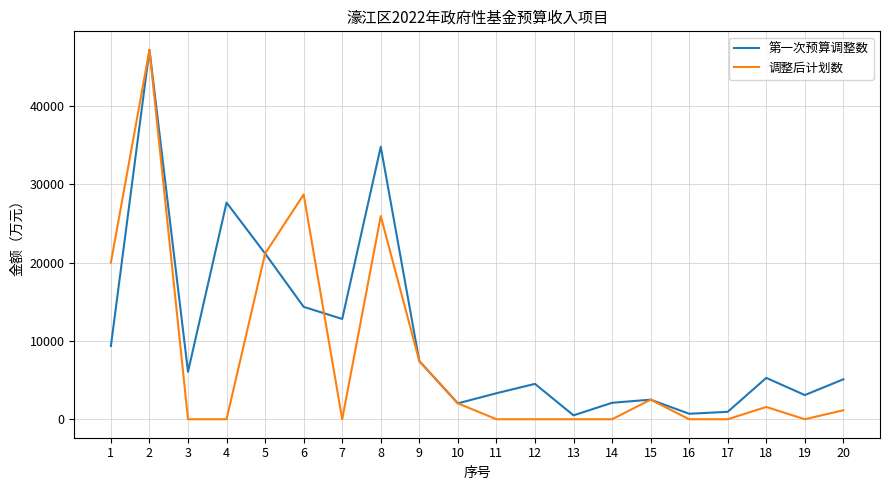

In 第一次预算调整数, how many points are higher than both neighbors (excluding endpoints)?

6